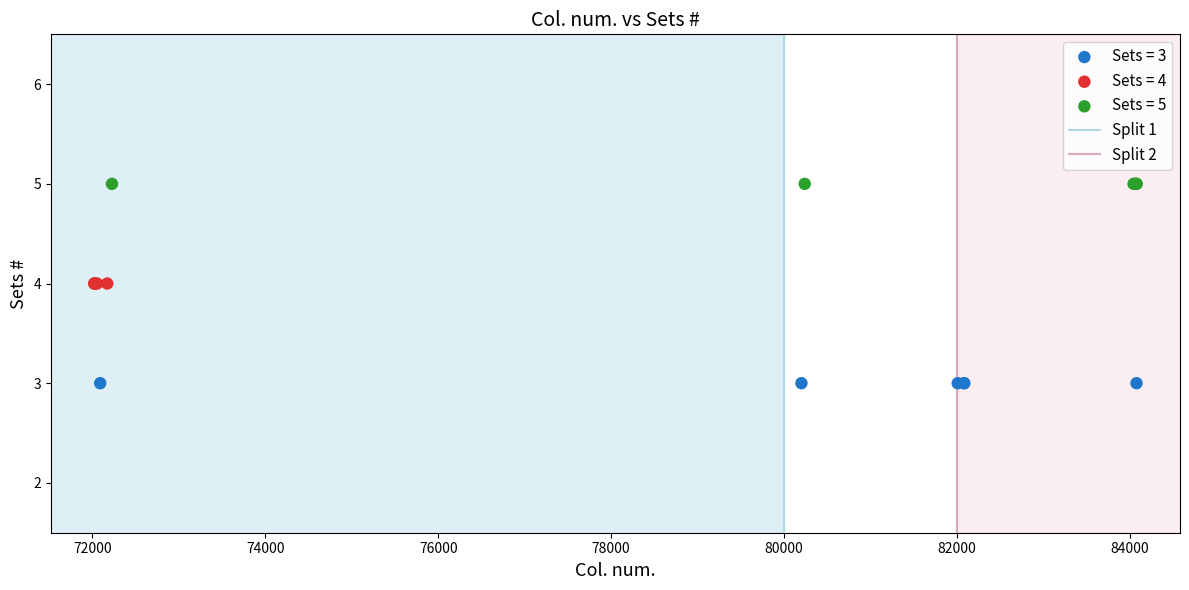

Which series reaches the maximum Y coordinate?

Sets = 5